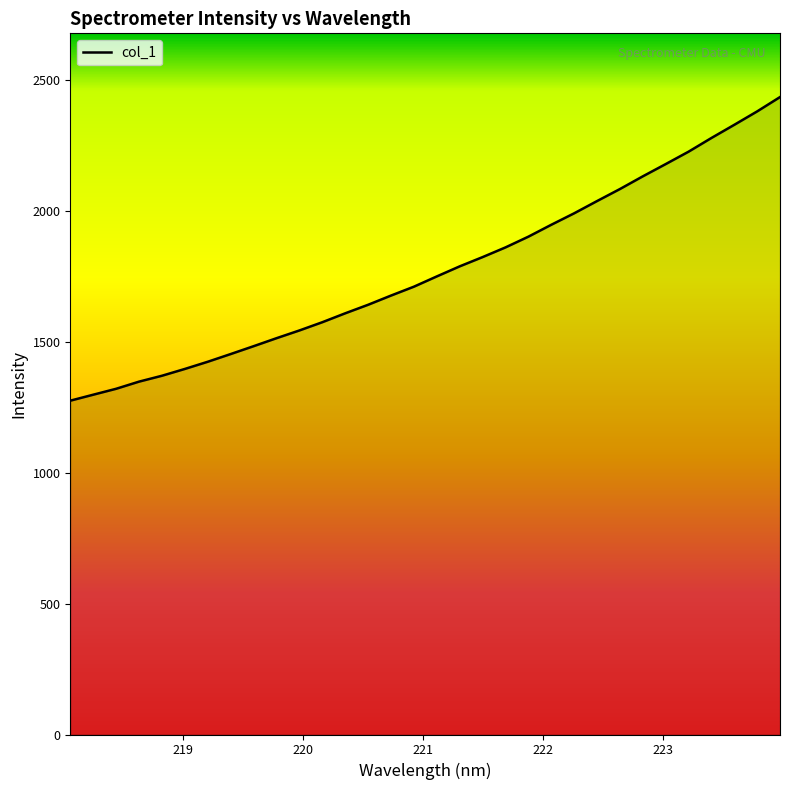

What is the maximum value shown in the chart?

2435.0